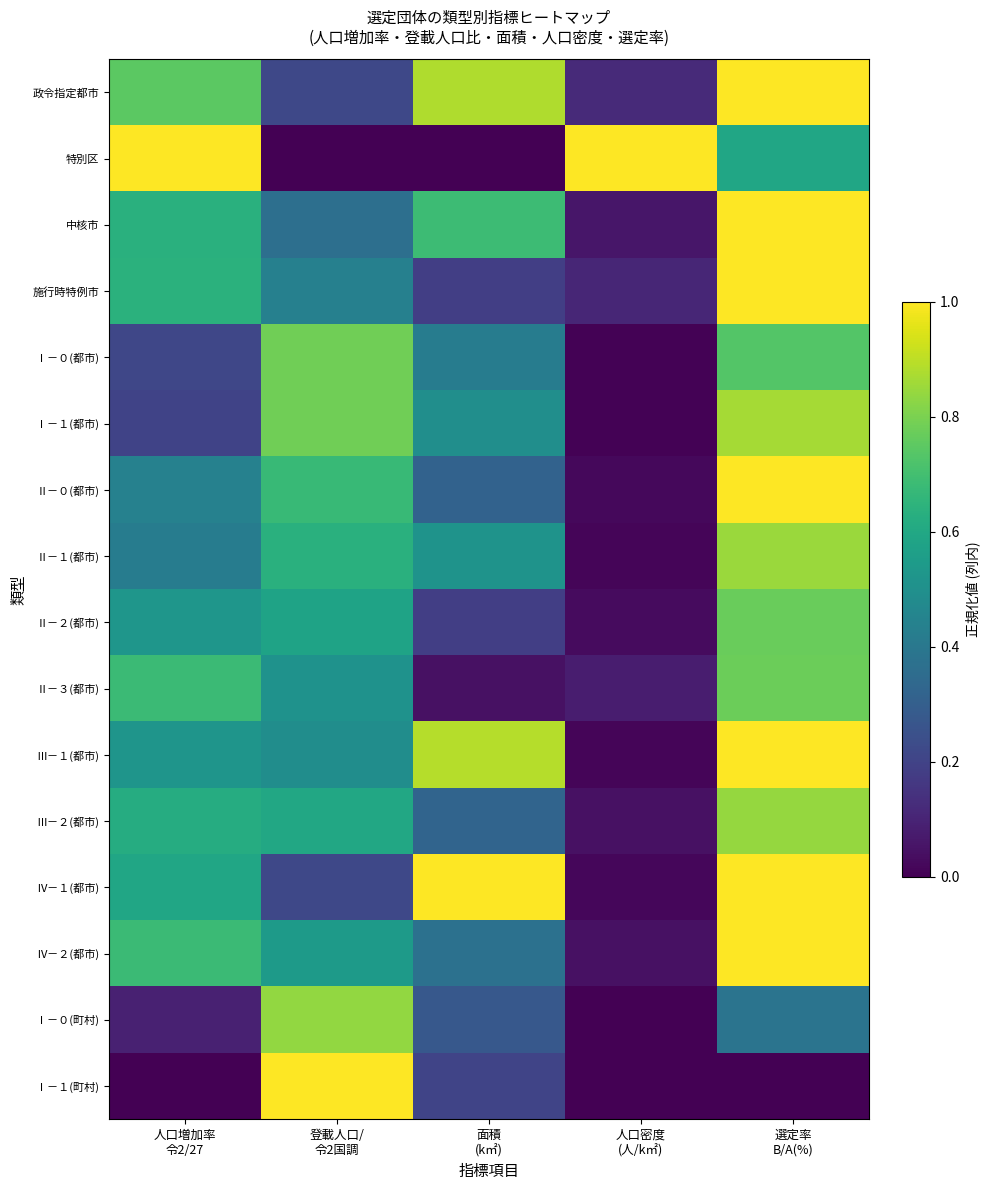

Which series has the largest total across all categories?

政令指定都市